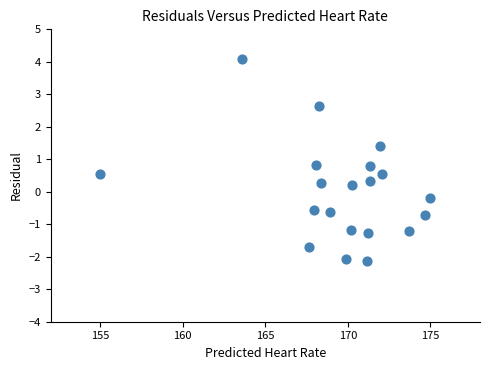

What is the range of Y values (max minus min)?

6.2